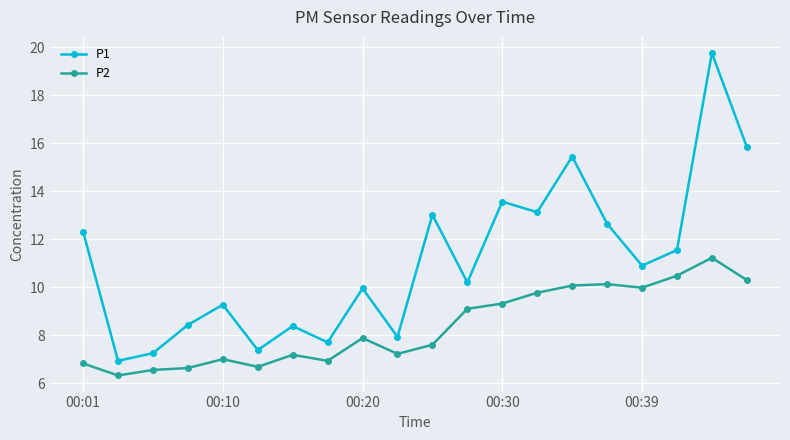

True or false: P2 and P1 cross at least once.

False